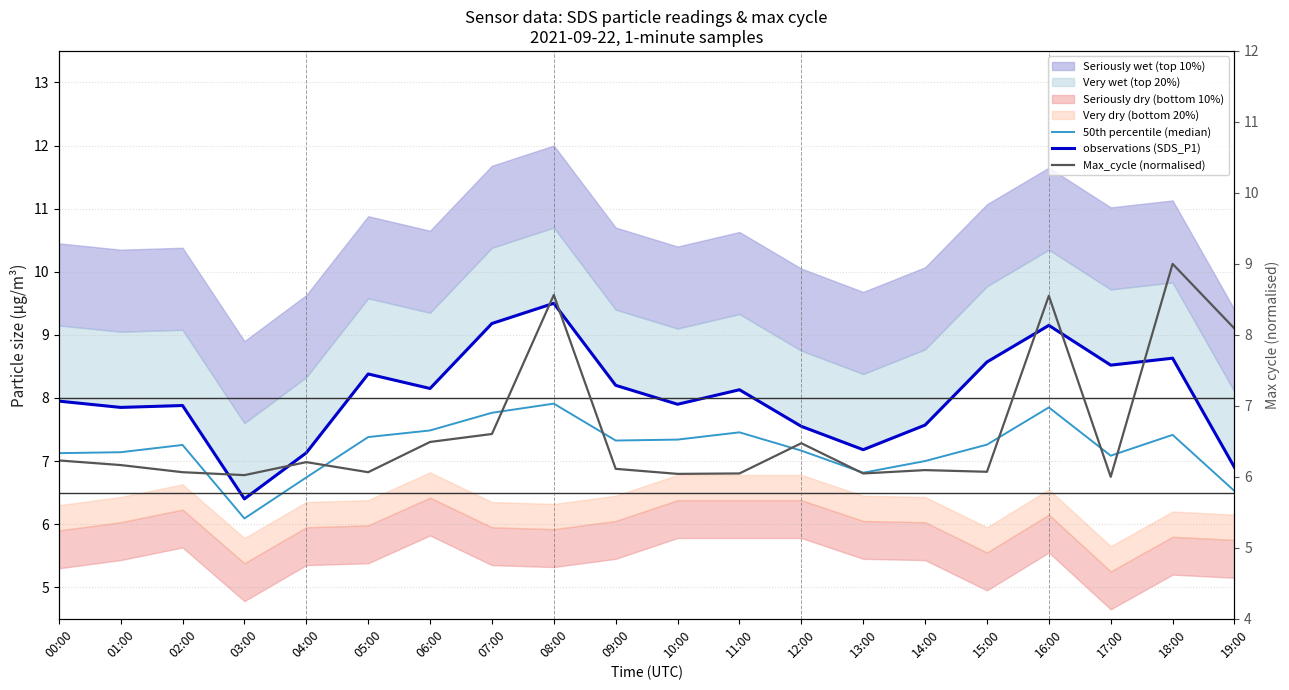

How many values in the observations (SDS_P1) series are below 8?

10